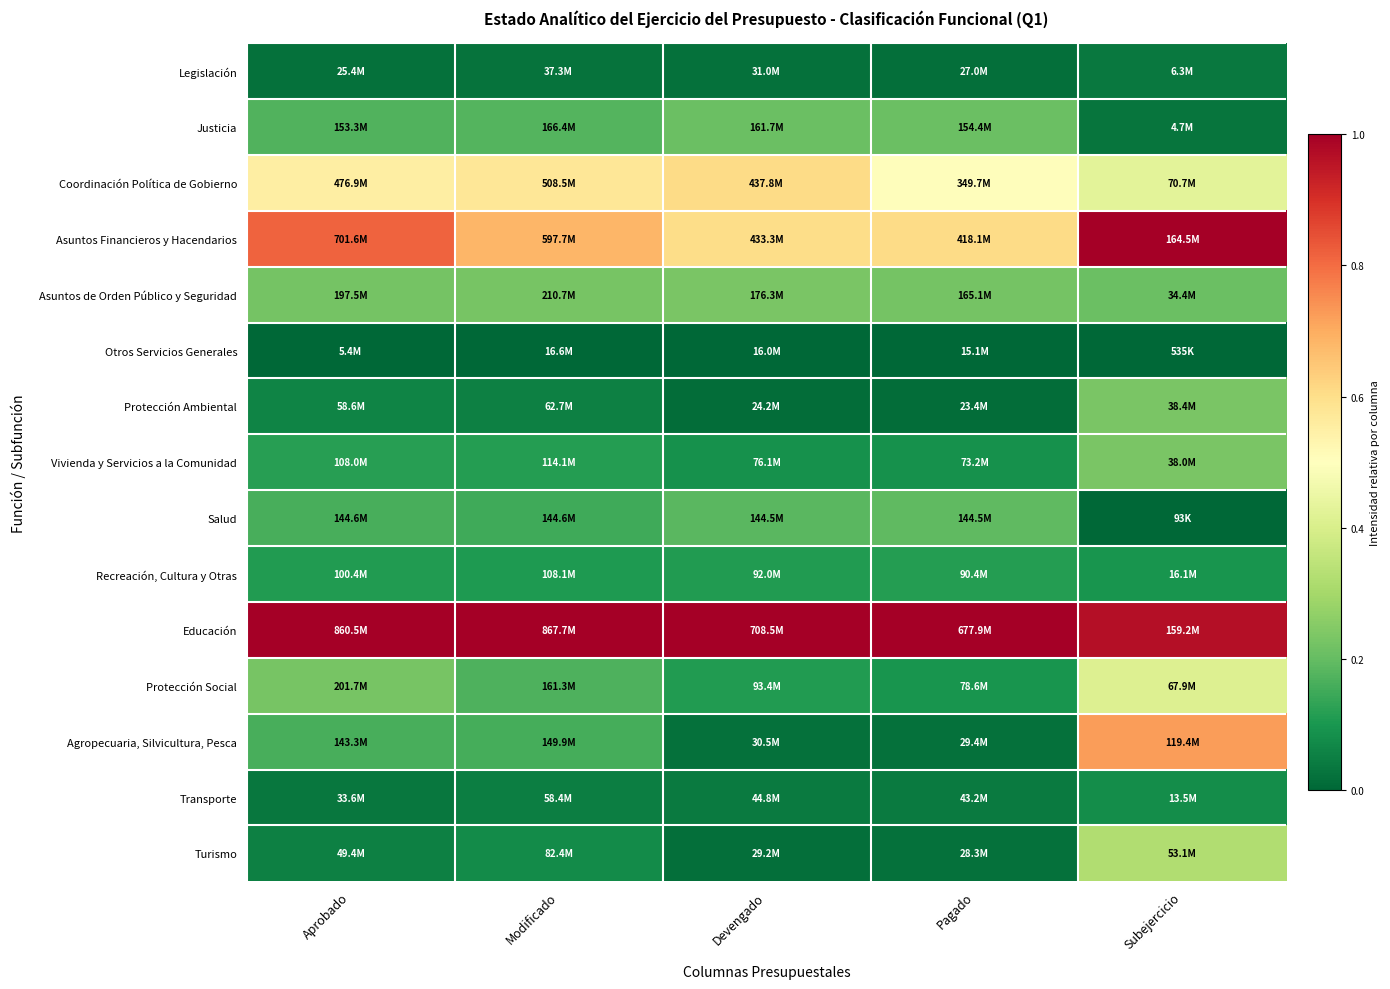

What is the difference between the highest and lowest values at Modificado?

1.0